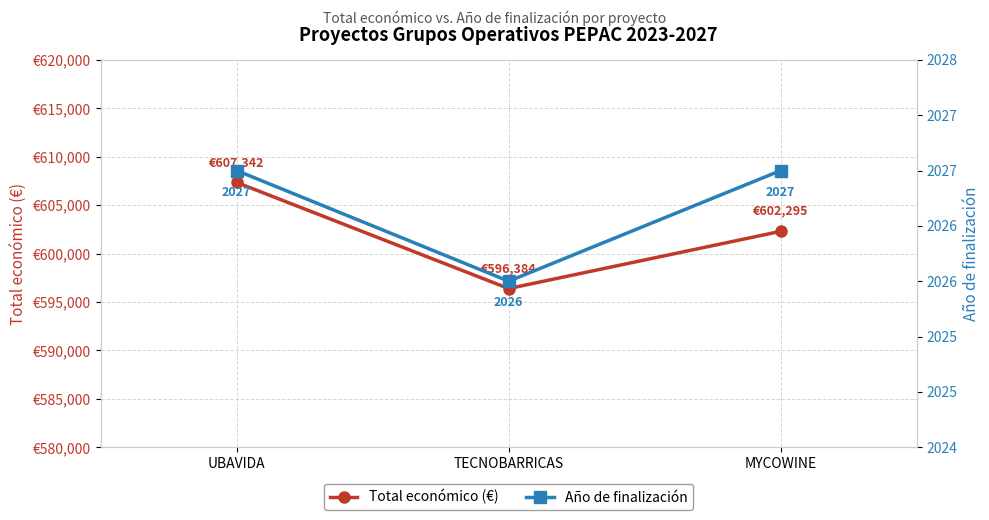

What is the difference between the highest and lowest values at MYCOWINE?

600268.4